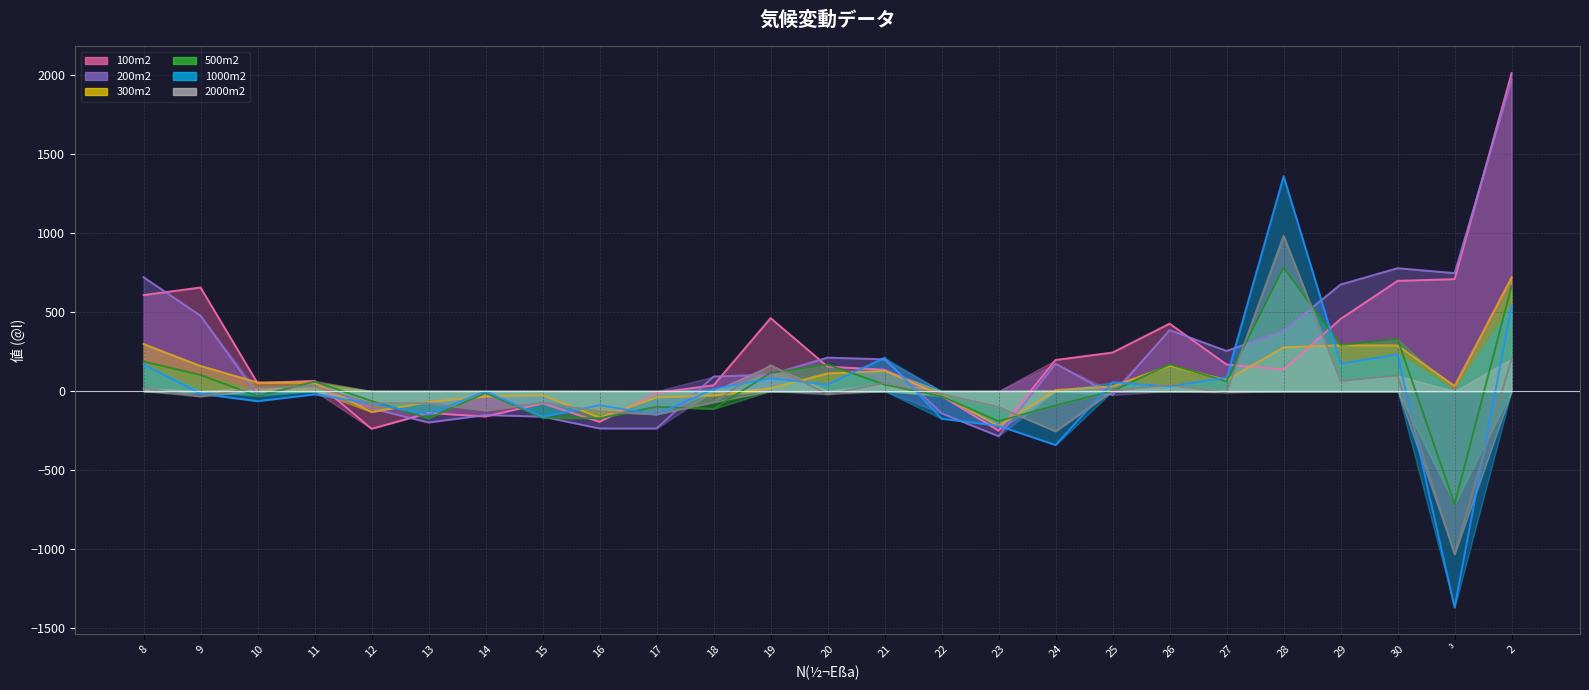

At which category does the chart reach its minimum across all series?

³